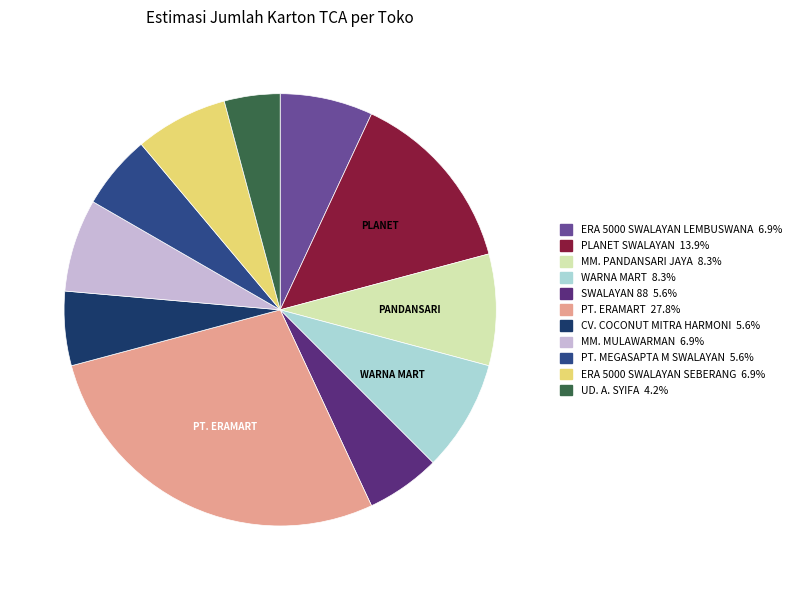

Which slice is the largest?

PT. ERAMART